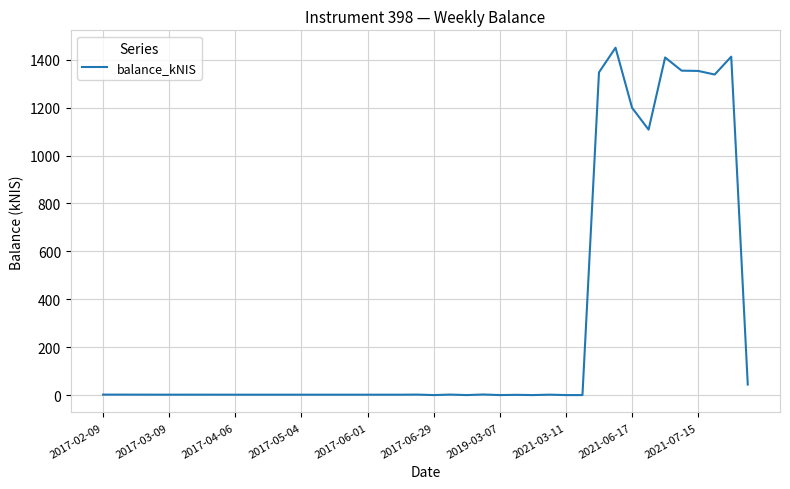

What is the difference between the maximum and minimum values?

1450.3